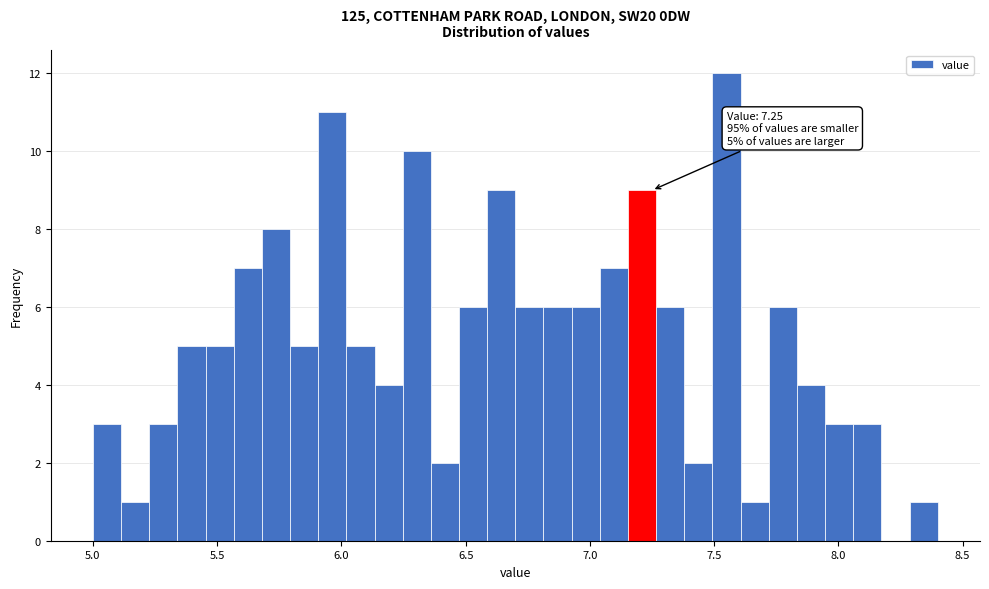

Read against the x-axis, roughly where is the centre of the tallest bar?

7.55